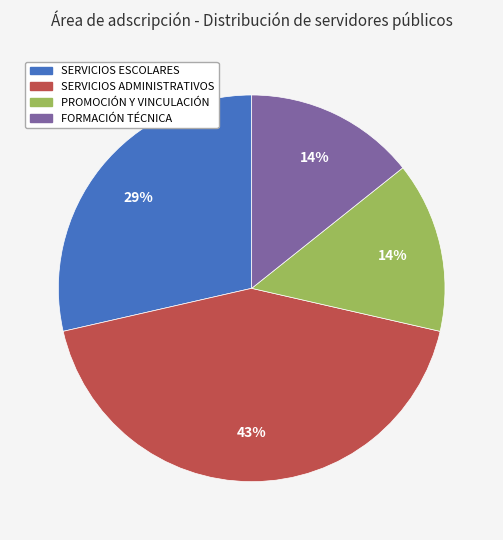

To the nearest percent, what is the difference between the largest and smallest slice percentages?

29%